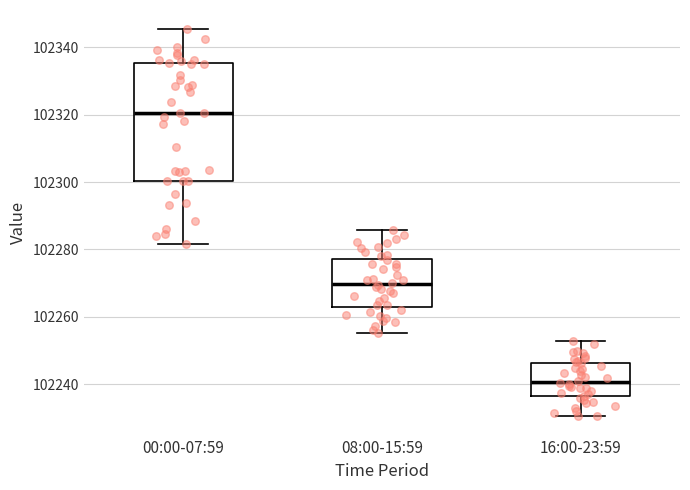

Reading left to right, transcribe this box plot: for each box, give where its median line is, the range the box spans, and where its two whiskers end, as read against the y-axis. The values are not printed on the chart, so give them approximately, as read against the axis.

00:00-07:59: median 102320, box 102300 to 102336, whiskers 102282 to 102346
08:00-15:59: median 102270, box 102264 to 102278, whiskers 102256 to 102286
16:00-23:59: median 102240, box 102236 to 102246, whiskers 102230 to 102252